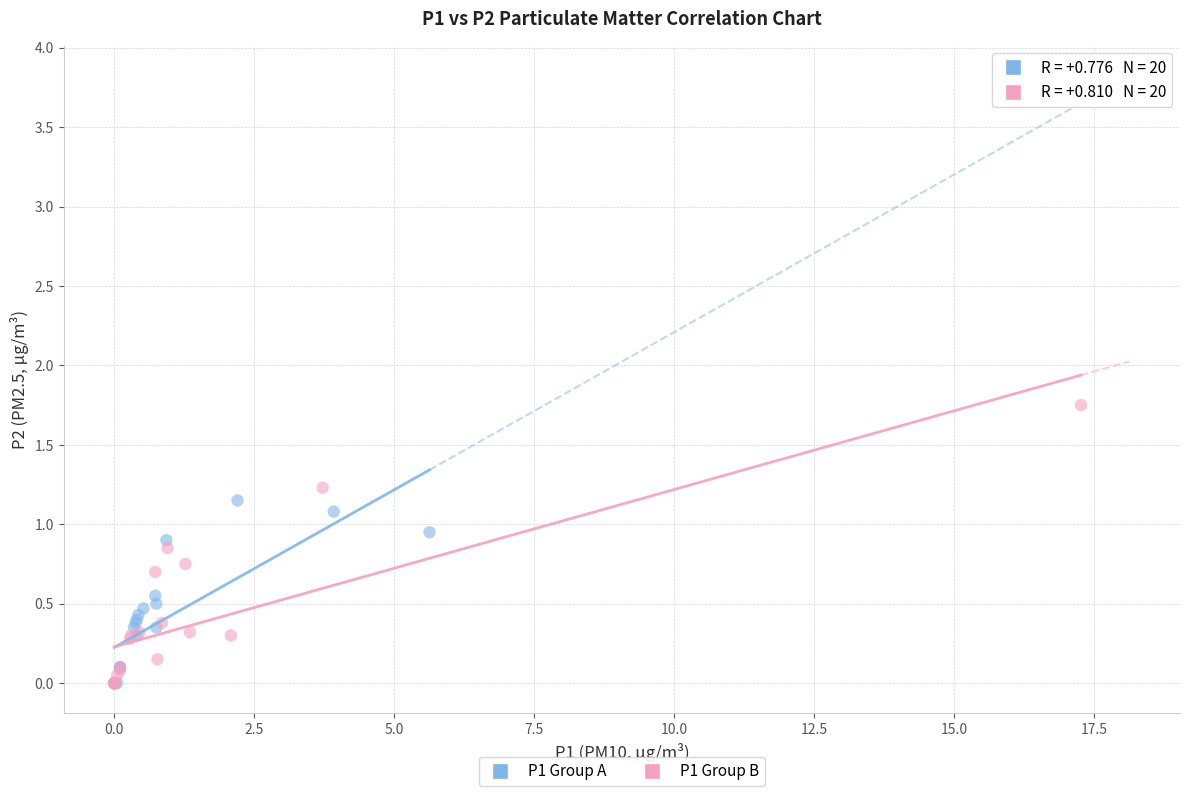

Which series has the widest spread of Y values?

P1 Group B